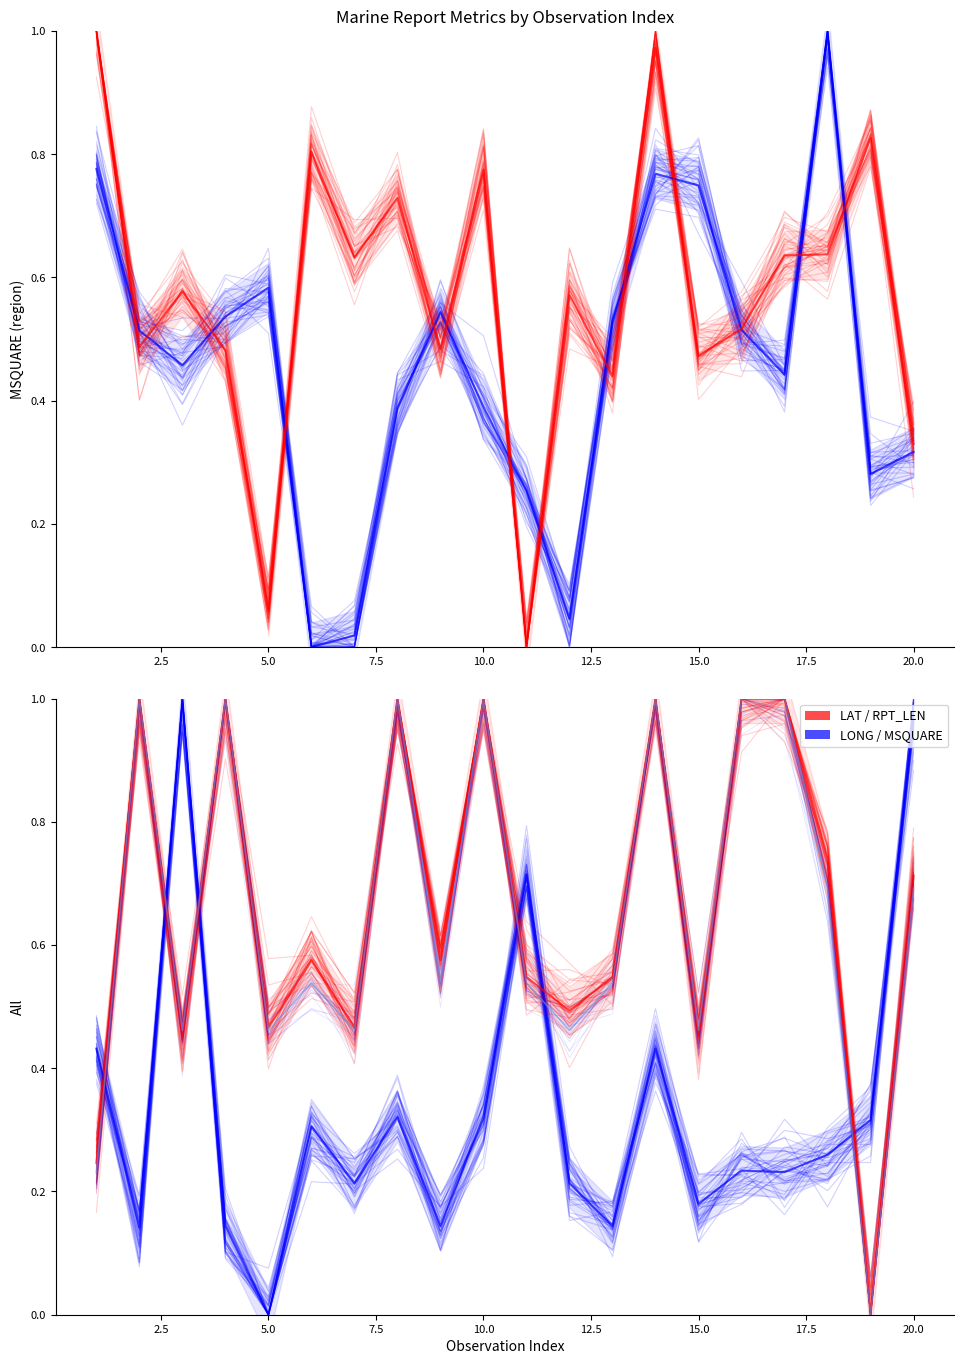

Where is the first local minimum for RPT_LEN?

3